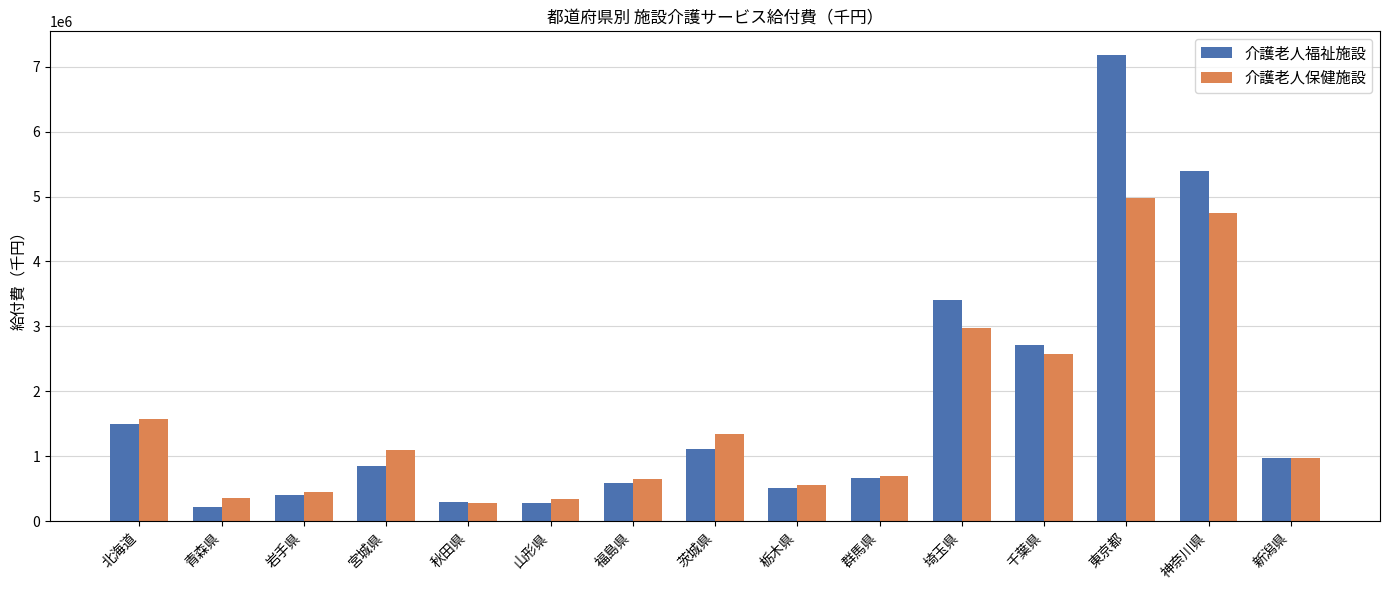

List the series in order of their peak value, highest first.

介護老人福祉施設, 介護老人保健施設